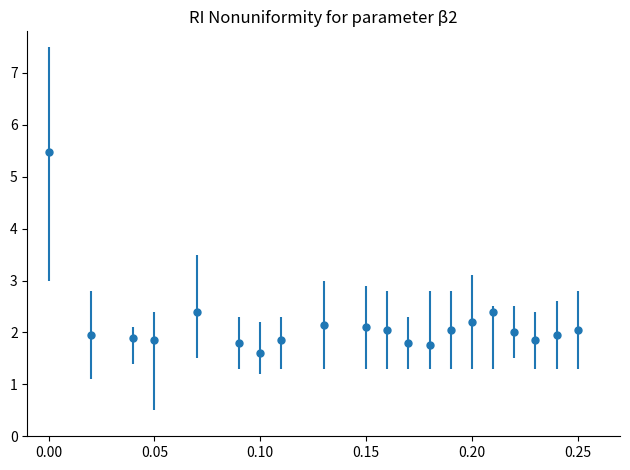

What is the value of the 4th point from the left?

1.9